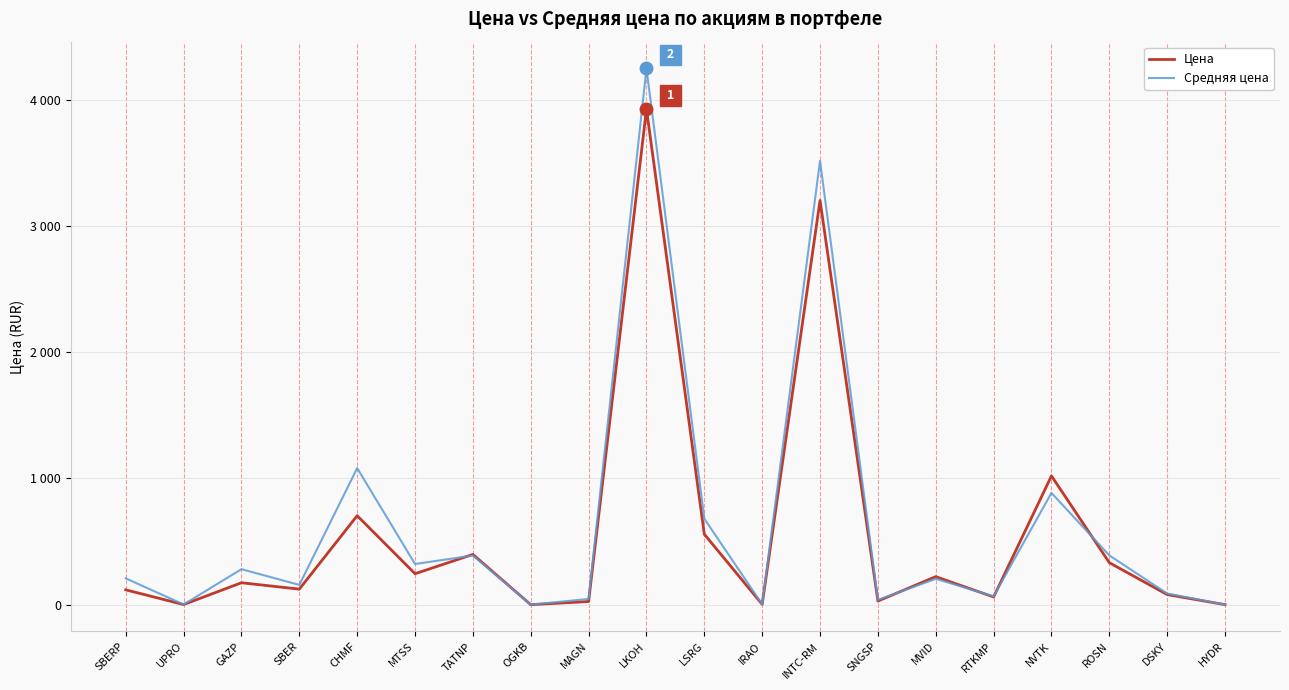

What is the difference between the maximum and second lowest values in the Цена series?

3924.3